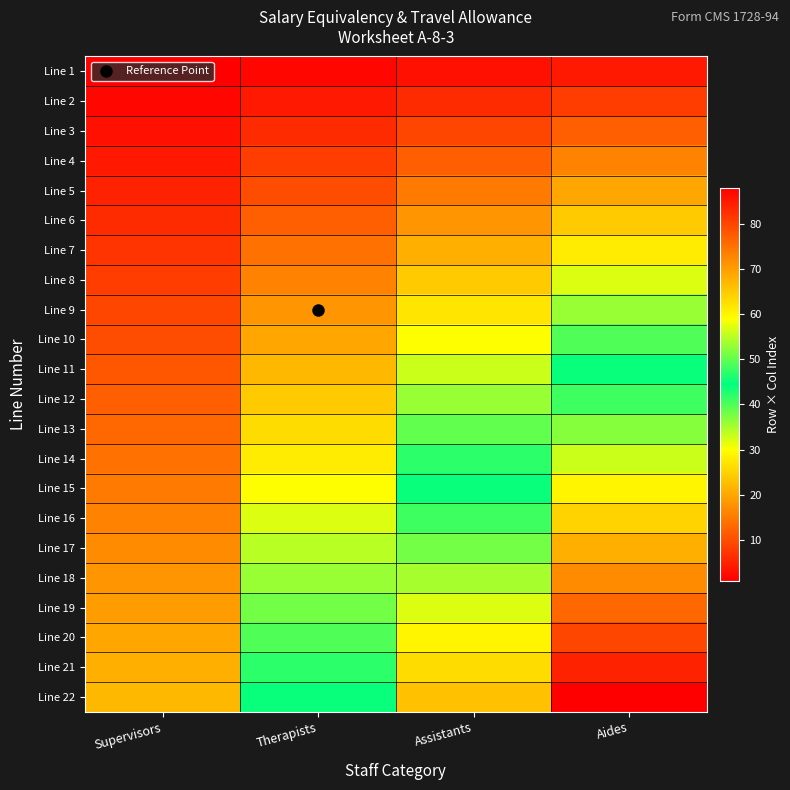

At which category is the sum across all series the highest?

Aides